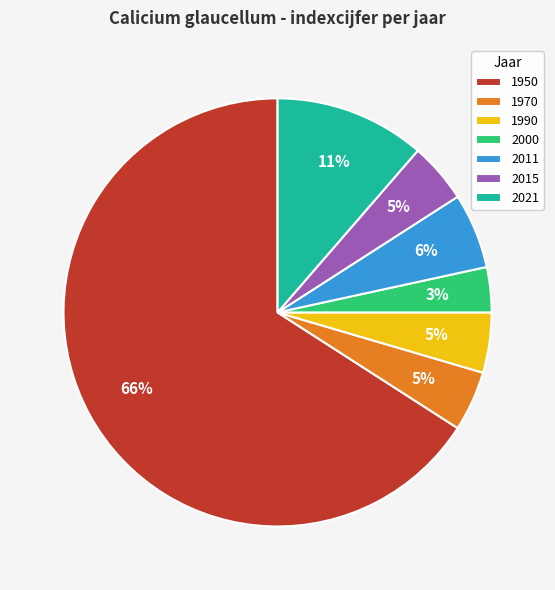

Which category has the biggest portion of the pie?

1950